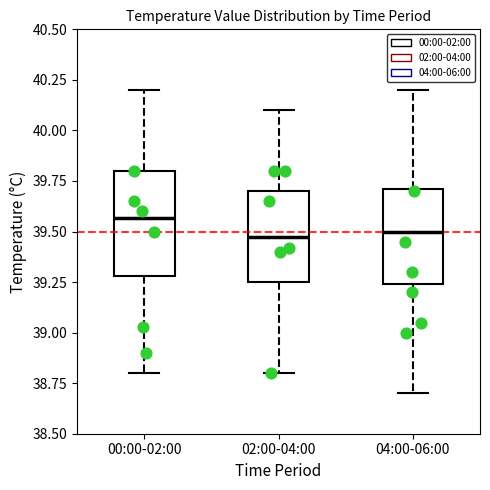

Where is the upper edge of the box for 04:00-06:00 on the y-axis? The values are not printed on the chart, so give them approximately, as read against the axis.

39.70